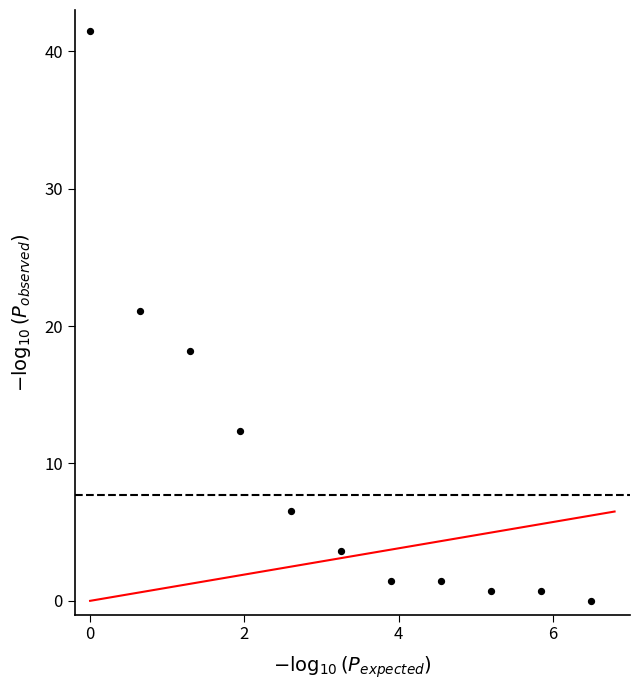

What Y value in the scatter plot is closest to 20?

21.1